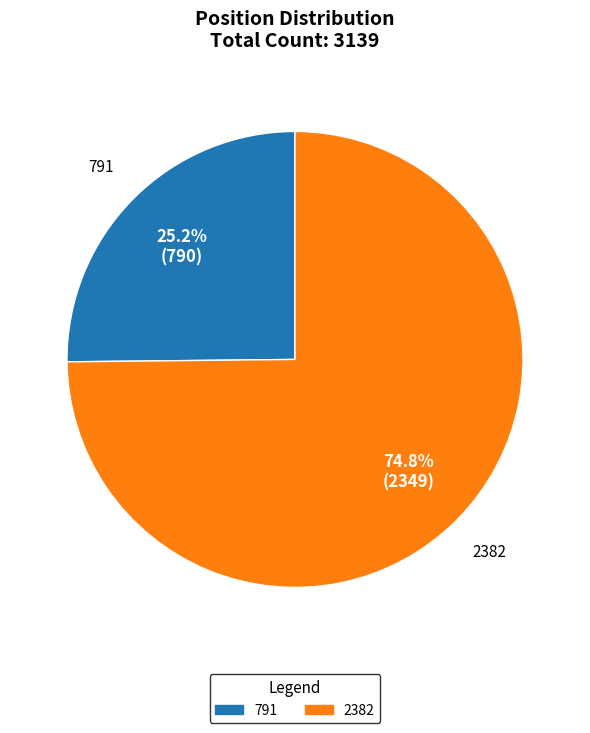

Rank the categories by value from lowest to highest.

791, 2382